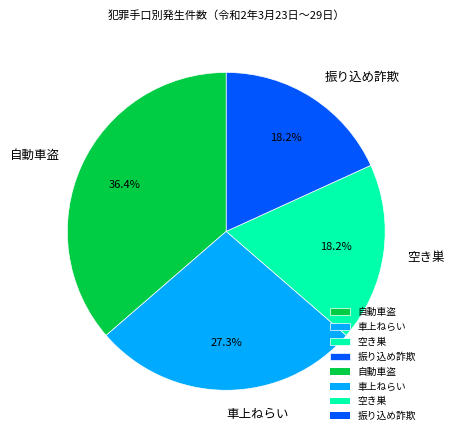

Count the number of slices in the pie.

4